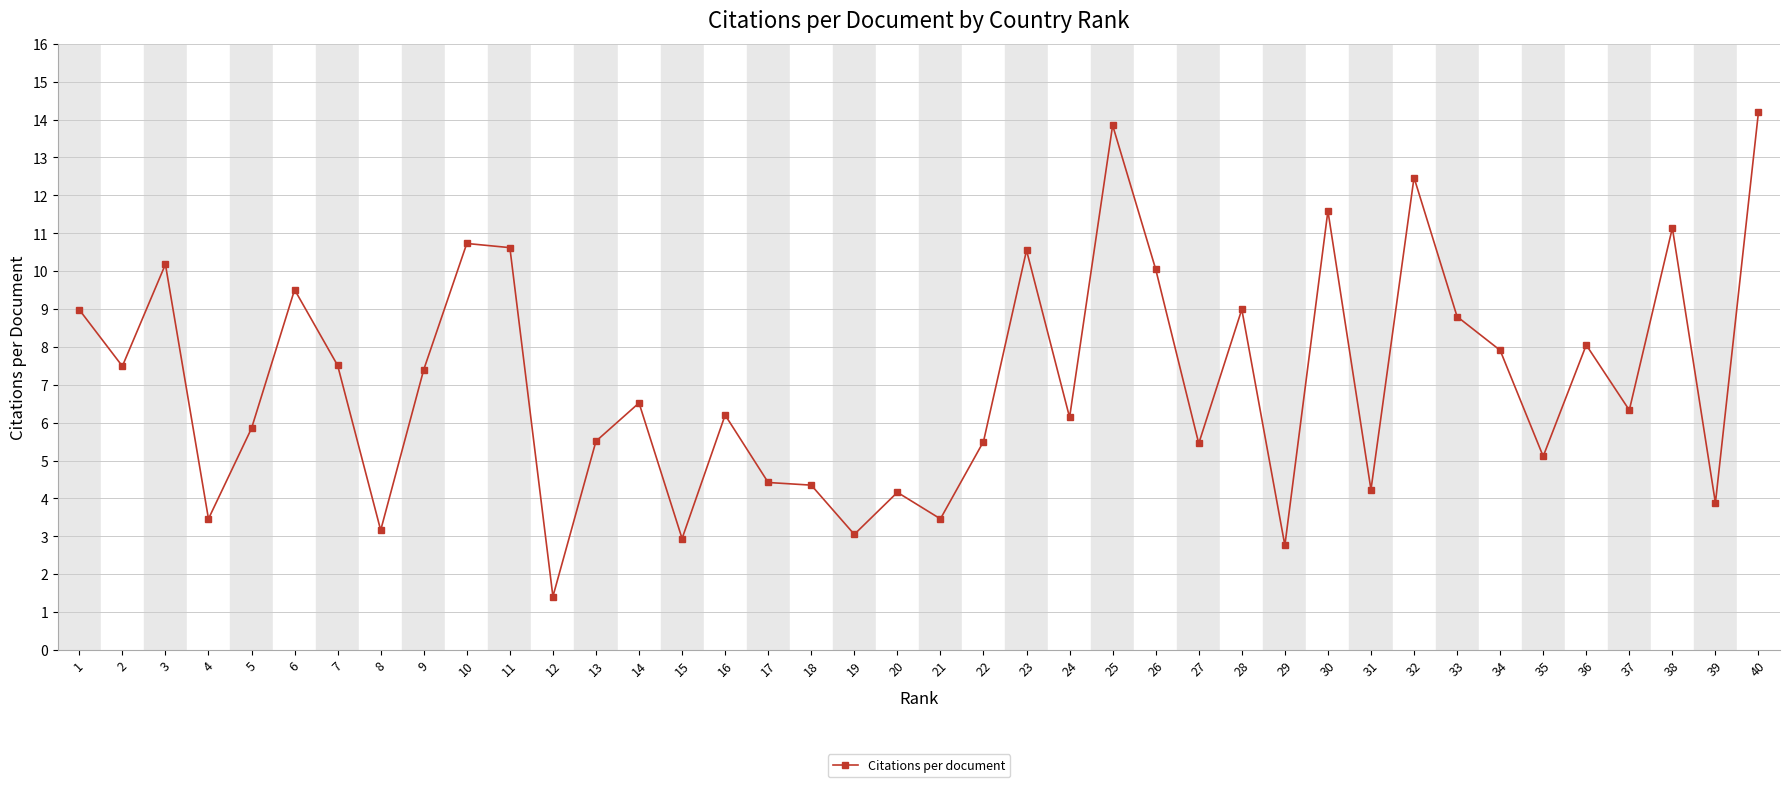

What value does the data have at 2?

7.5